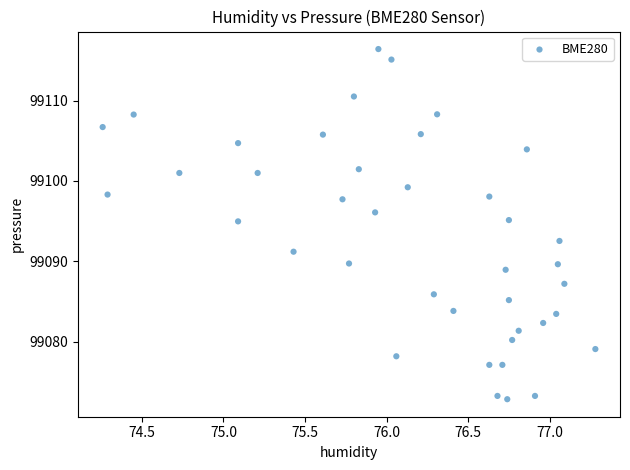

What is the range of X values (max minus min)?

3.0